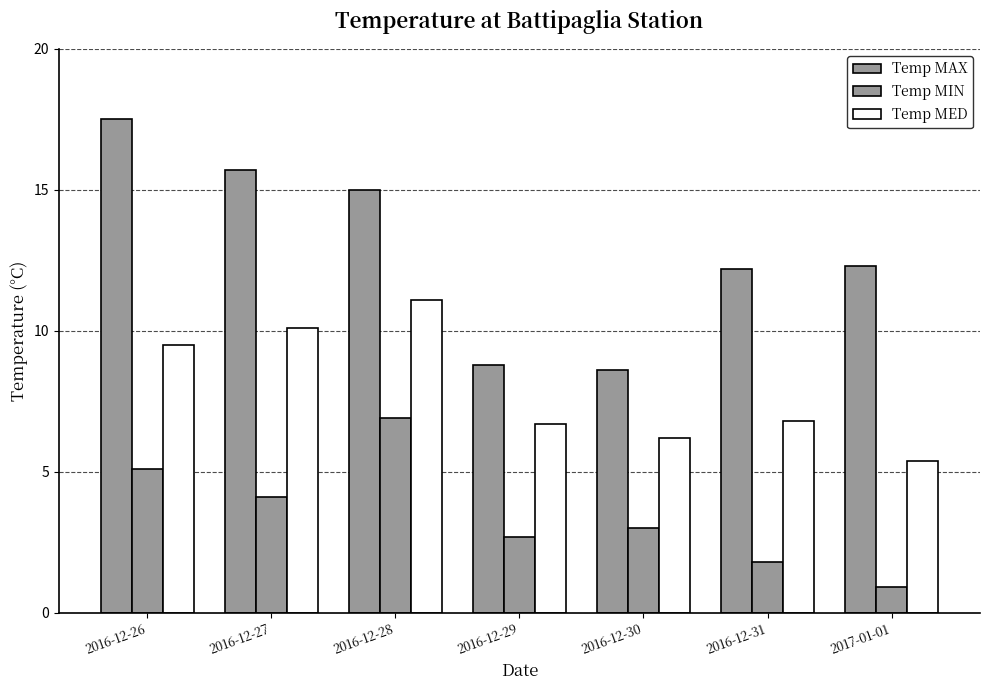

How many distinct data groups are displayed?

3